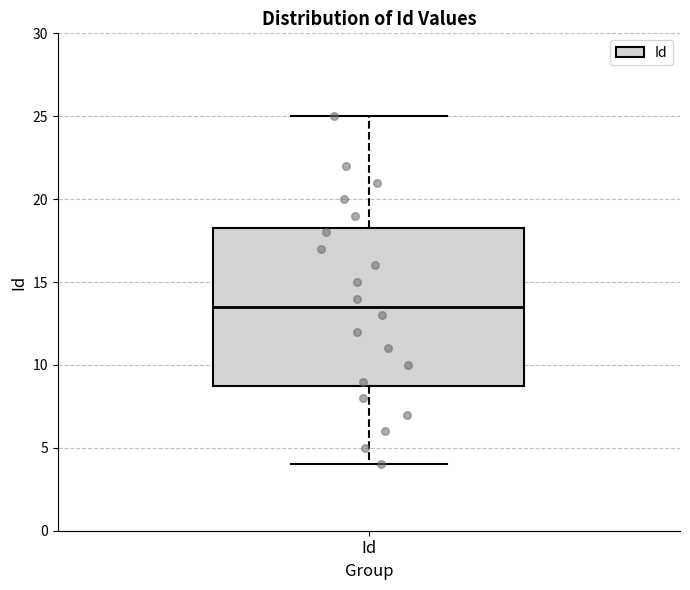

Read this box plot against the y-axis: the position of the median line, the range covered by the box, and the ends of both whiskers. The values are not printed on the chart, so give them approximately, as read against the axis.

median 13.5, box 9.0 to 18.5, whiskers 4.0 to 25.0